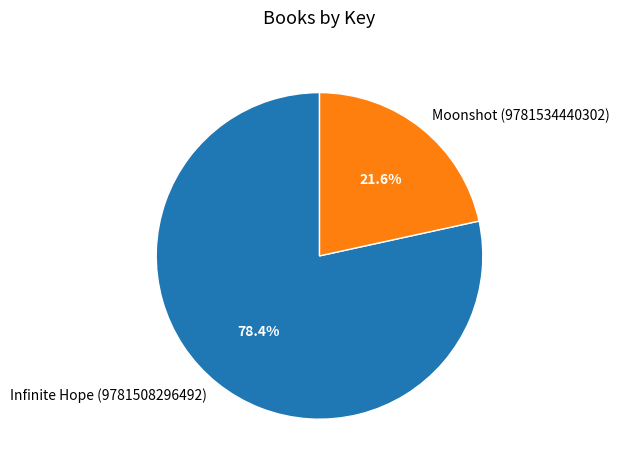

How many segments does this pie chart have?

2